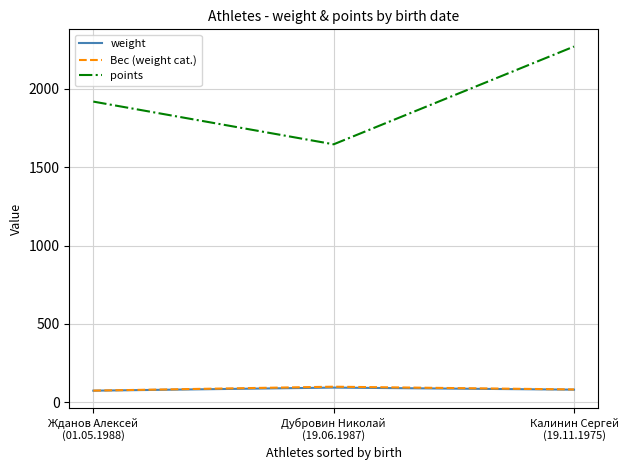

Which series has the widest spread of values?

points